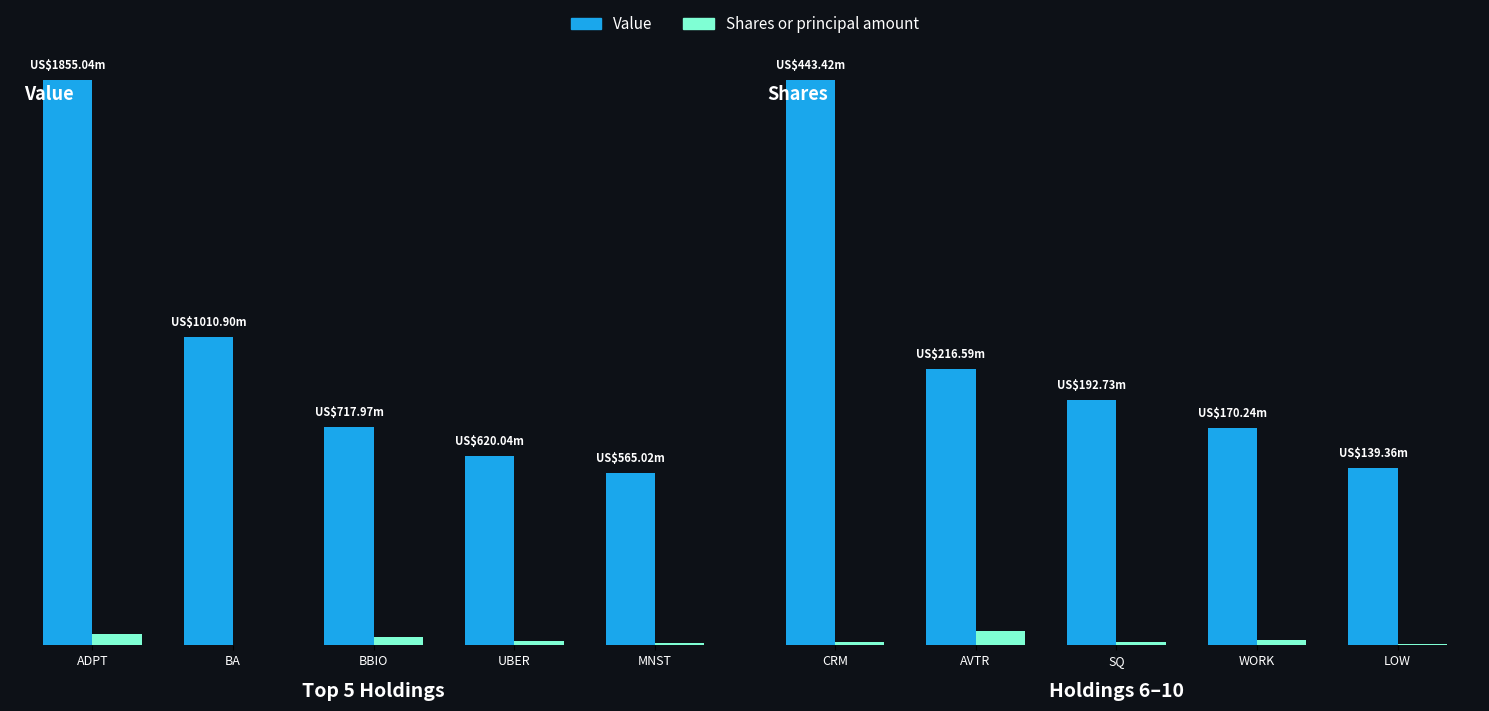

The Shares or principal amount series shows 1771811 at WORK. True or false?

False